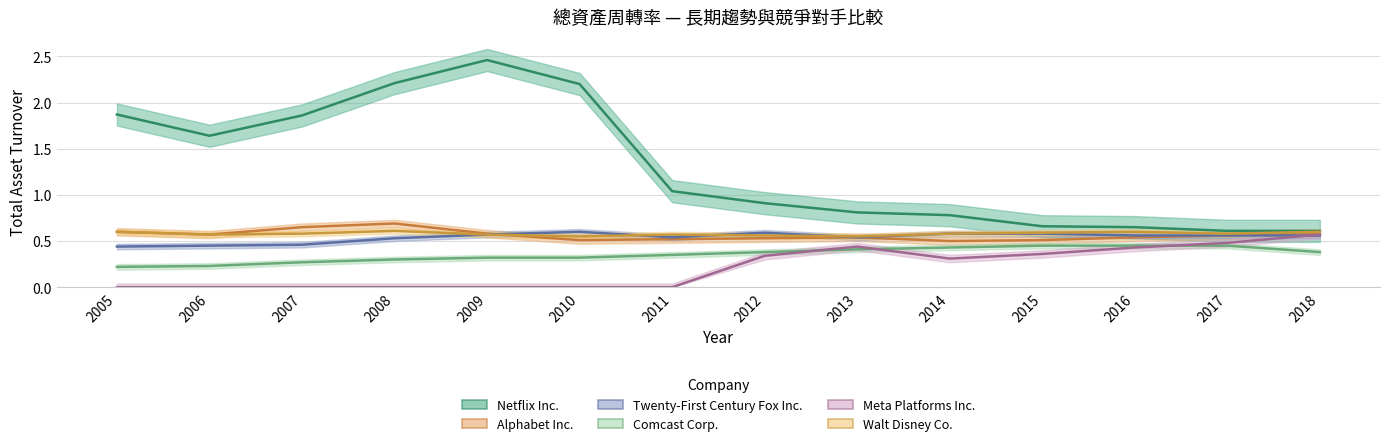

True or false: Comcast Corp. has a value of 0.5 at 2009.

False